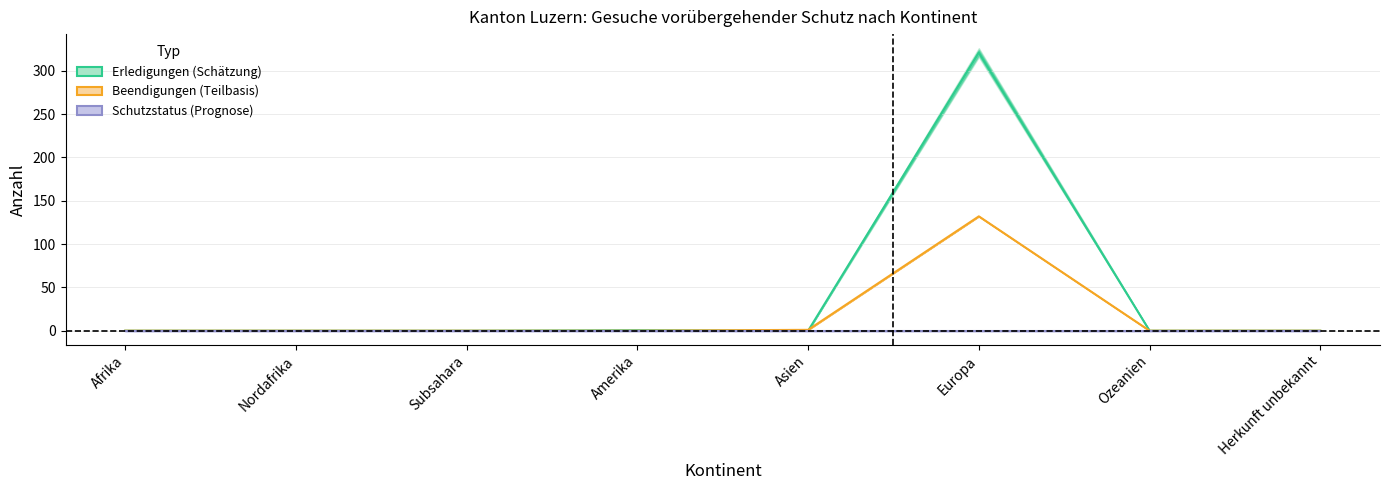

What position from the right is Afrika?

8